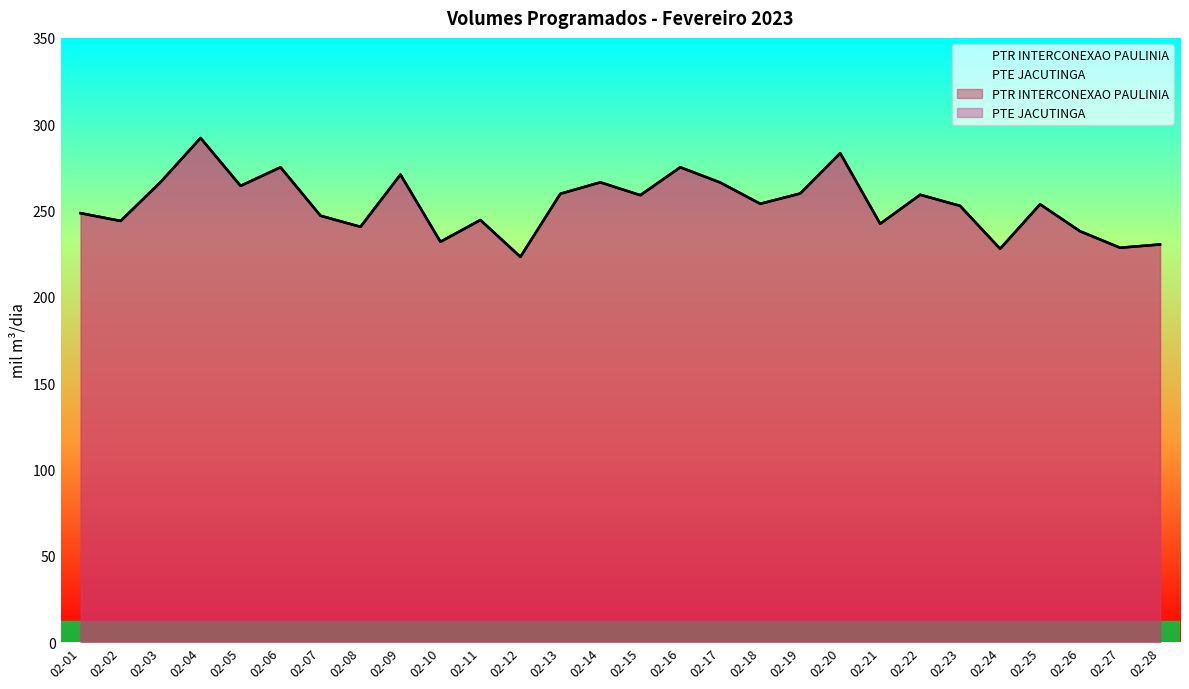

Reading left to right, extract all data points from this chart.

PTR INTERCONEXAO PAULINIA: 02-01=248.4	02-02=244.0	02-03=266.5	02-04=292.0	02-05=264.3	02-06=275.1	02-07=247.0	02-08=240.6	02-09=270.8	02-10=231.9	02-11=244.5	02-12=223.1	02-13=259.7	02-14=266.3	02-15=258.9	02-16=275.1	02-17=266.2	02-18=253.9	02-19=259.9	02-20=283.2	02-21=242.3	02-22=259.1	02-23=252.7	02-24=227.8	02-25=253.6	02-26=238.0	02-27=228.4	02-28=230.3
PTE JACUTINGA: 02-01=248.4	02-02=244.0	02-03=266.5	02-04=292.0	02-05=264.3	02-06=275.1	02-07=247.0	02-08=240.6	02-09=270.8	02-10=231.9	02-11=244.5	02-12=223.1	02-13=259.7	02-14=266.3	02-15=258.9	02-16=275.1	02-17=266.2	02-18=253.9	02-19=259.9	02-20=283.2	02-21=242.3	02-22=259.1	02-23=252.7	02-24=227.8	02-25=253.6	02-26=238.0	02-27=228.4	02-28=230.3